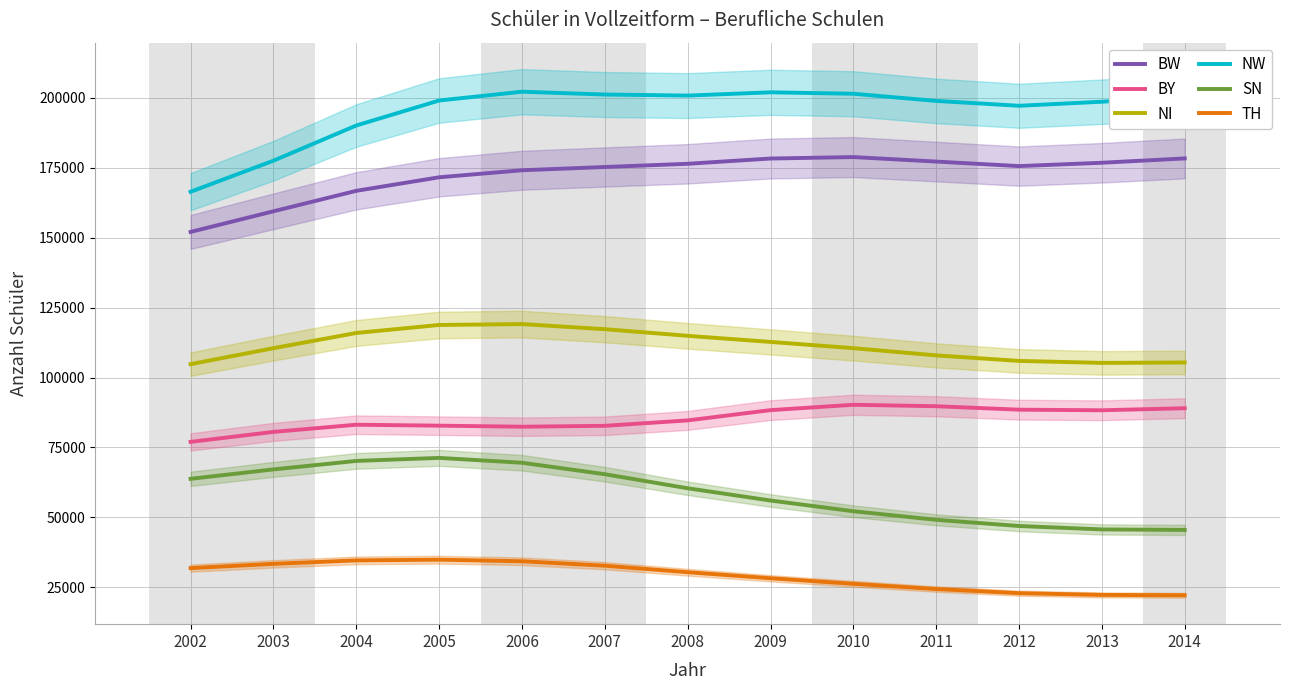

What is the sum of the SN values at 2012 and 2005?

118186.2